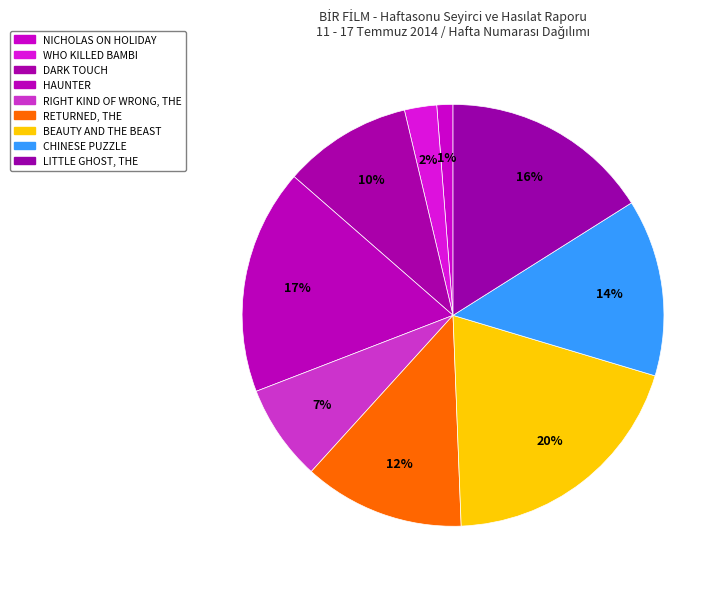

How many segments does this pie chart have?

9